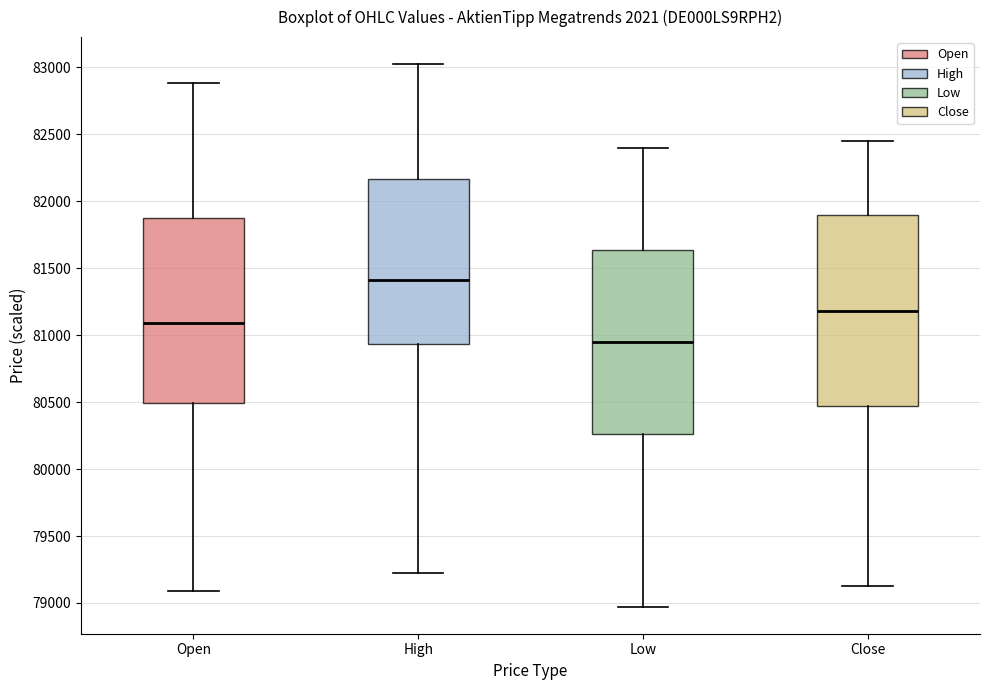

Reading left to right, transcribe this box plot: for each box, give where its median line is, the range the box spans, and where its two whiskers end, as read against the y-axis. The values are not printed on the chart, so give them approximately, as read against the axis.

Open: median 81100, box 80500 to 81900, whiskers 79100 to 82900
High: median 81400, box 80950 to 82150, whiskers 79200 to 83000
Low: median 80950, box 80250 to 81650, whiskers 78950 to 82400
Close: median 81200, box 80450 to 81900, whiskers 79100 to 82450